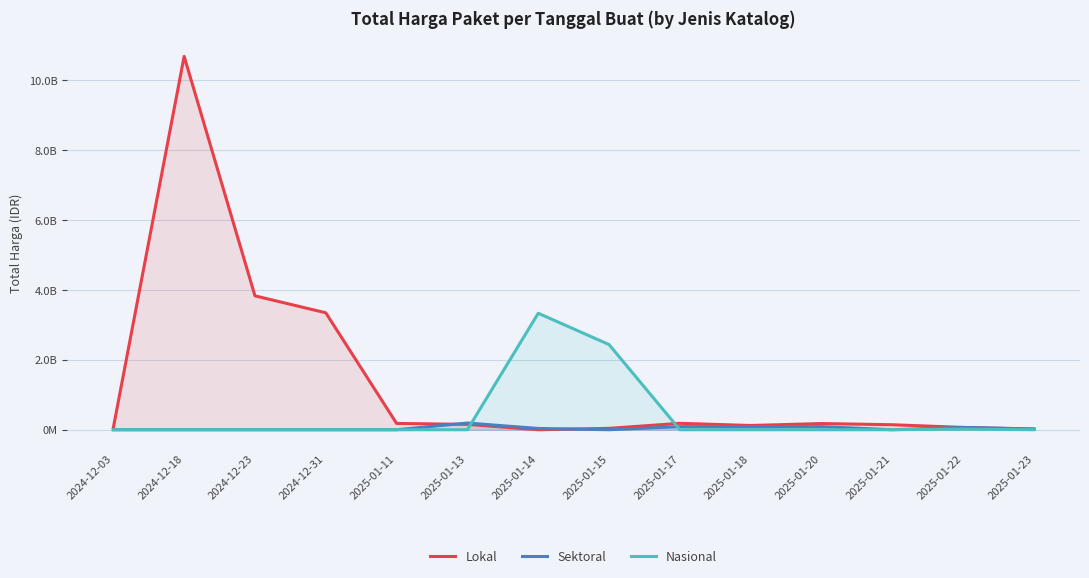

The value of Lokal at 2025-01-11 is 75605906. True or false?

False